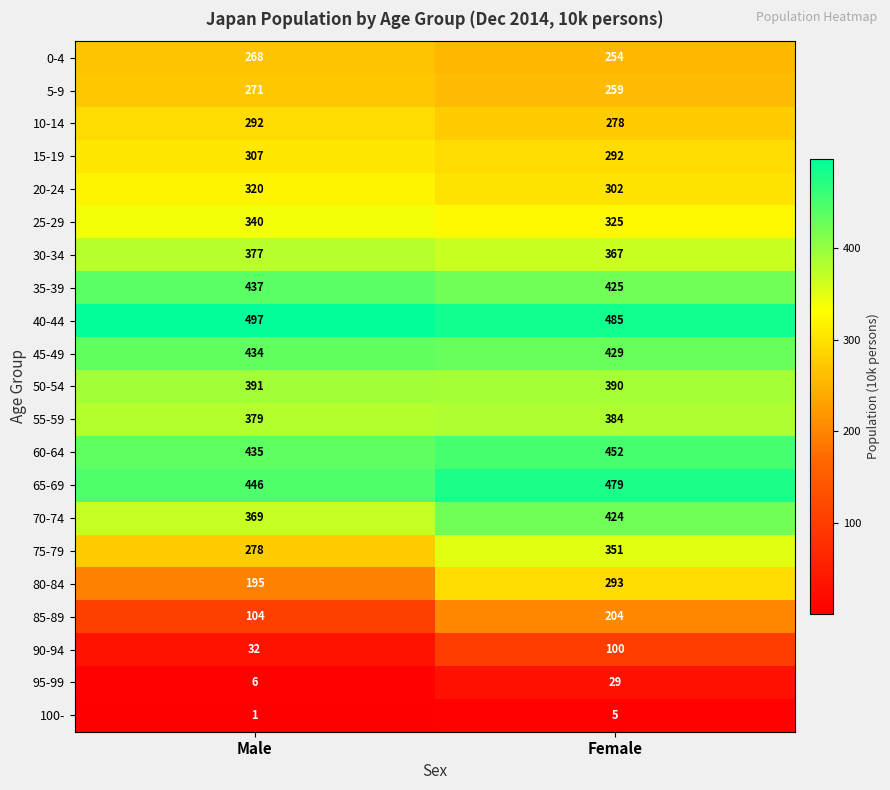

What is the greatest value displayed?

497